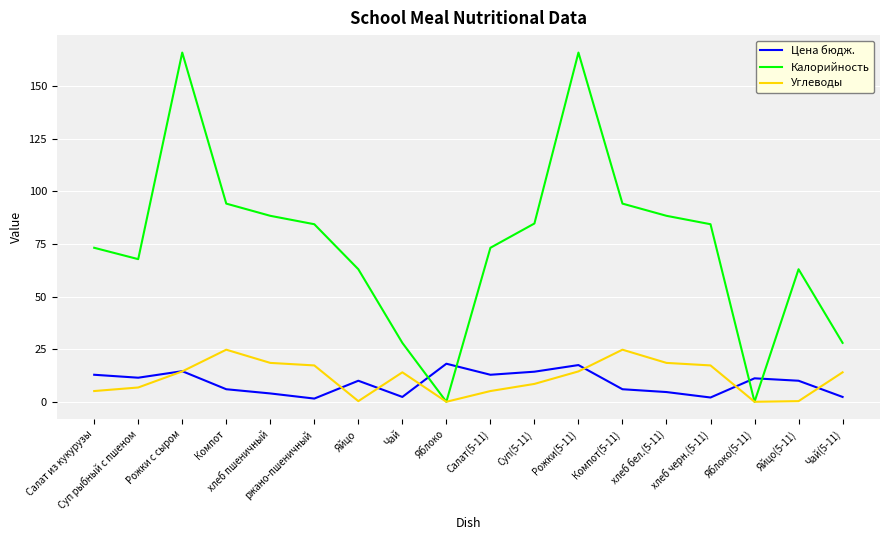

Which series has the largest range (max minus min)?

Калорийность